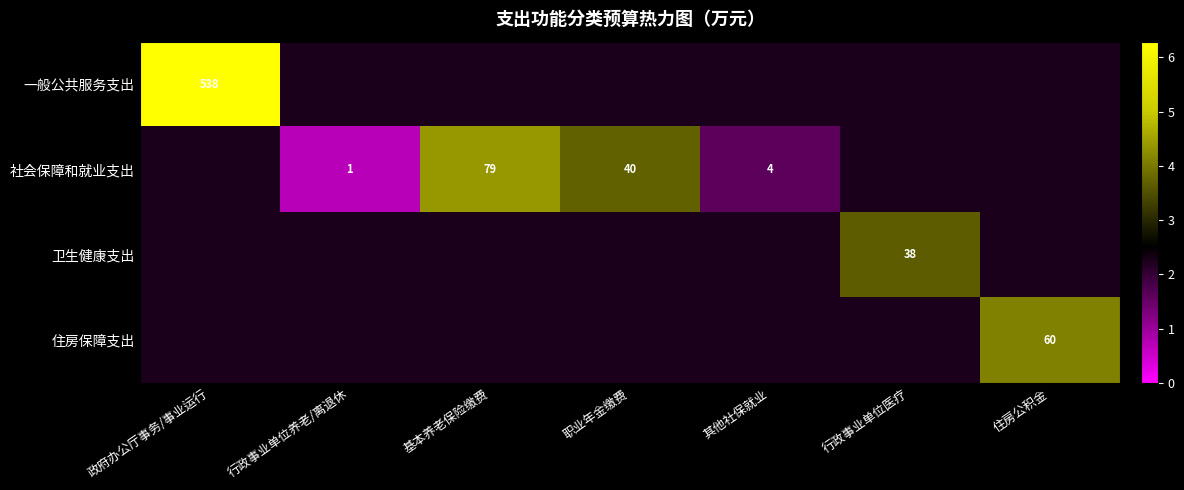

Is the value of 社会保障和就业支出 at 行政事业单位养老/离退休 greater than the value of 住房保障支出 at 住房公积金?

No